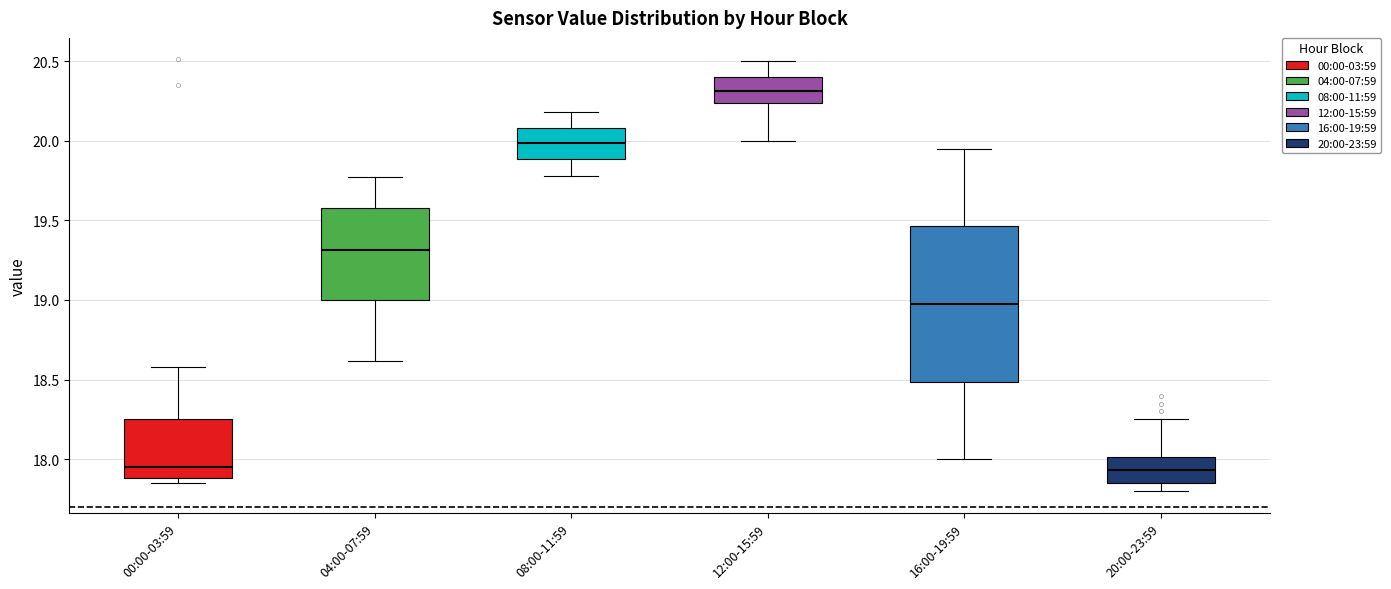

Reading left to right, transcribe this box plot: for each box, give where its median line is, the range the box spans, and where its two whiskers end, as read against the y-axis. The values are not printed on the chart, so give them approximately, as read against the axis.

00:00-03:59: median 17.95, box 17.90 to 18.25, whiskers 17.85 to 18.60
04:00-07:59: median 19.30, box 19.00 to 19.60, whiskers 18.60 to 19.75
08:00-11:59: median 20.00, box 19.90 to 20.10, whiskers 19.80 to 20.20
12:00-15:59: median 20.30, box 20.25 to 20.40, whiskers 20.00 to 20.50
16:00-19:59: median 19.00, box 18.50 to 19.45, whiskers 18.00 to 19.95
20:00-23:59: median 17.95, box 17.85 to 18.00, whiskers 17.80 to 18.25